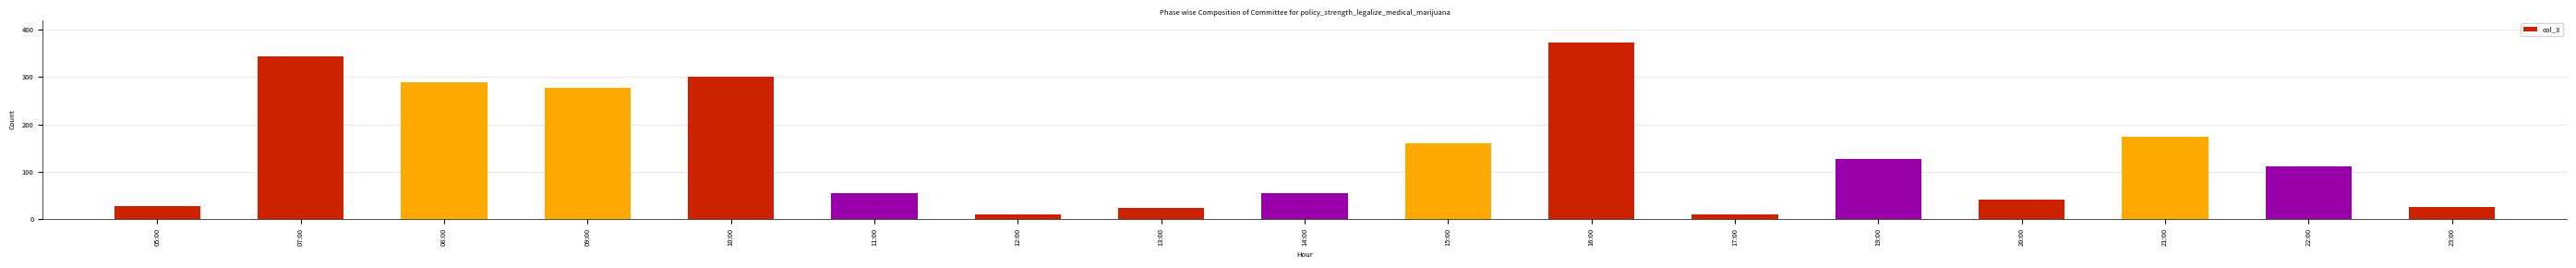

What is the greatest value displayed?

373